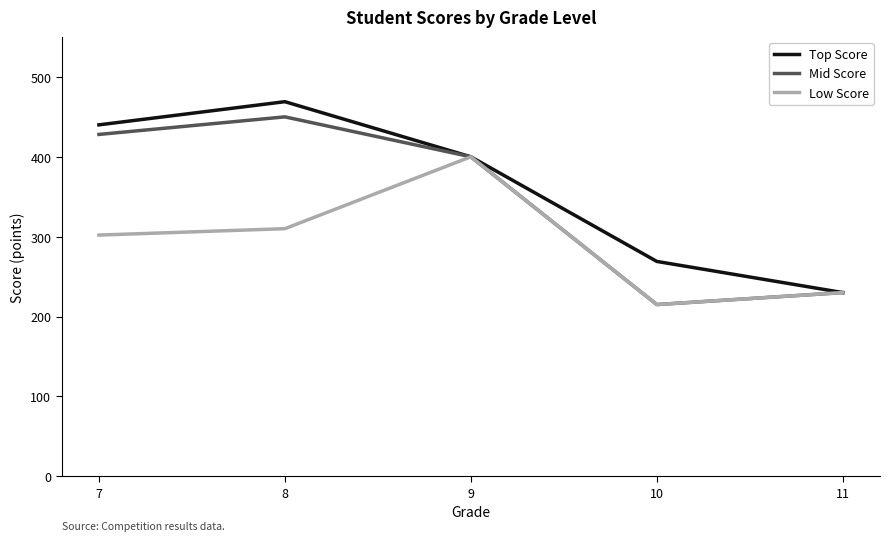

Is this an area chart (filled region under the line)?

No